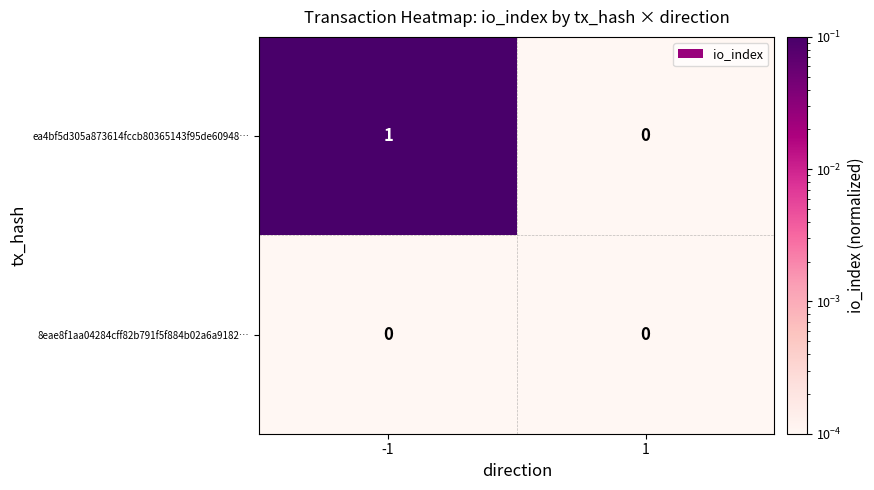

List the labels in order of ea4bf5d305a873614fccb80365143f95de60948… value, smallest first.

1, -1